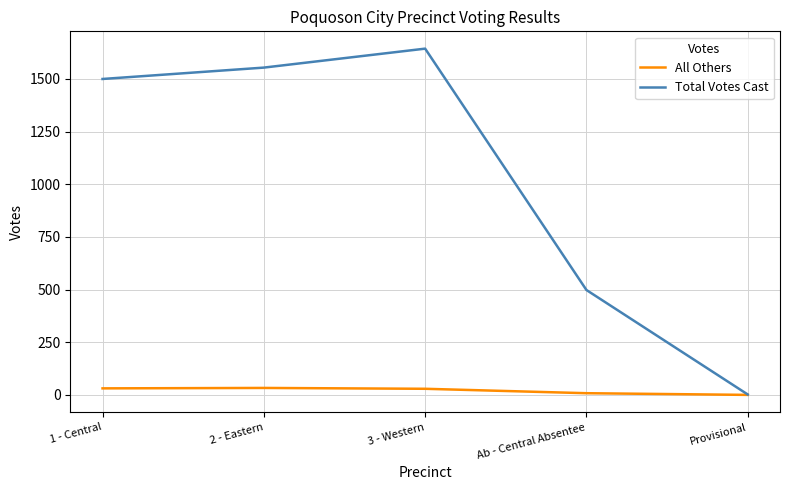

The Total Votes Cast series shows 2459 at 1 - Central. True or false?

False